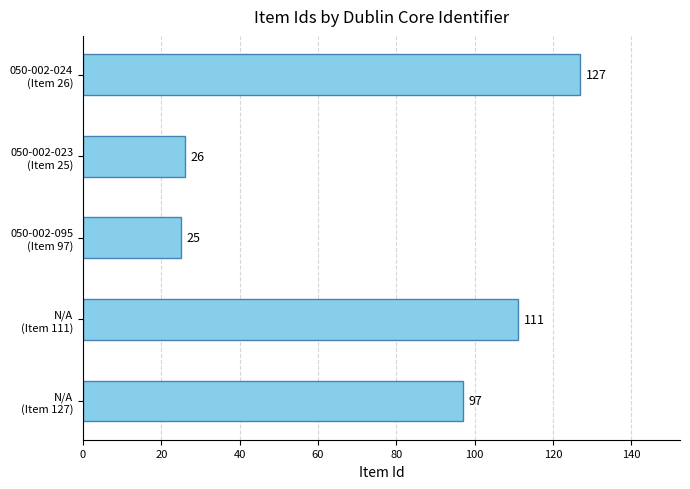

How many data points does each series have?

5